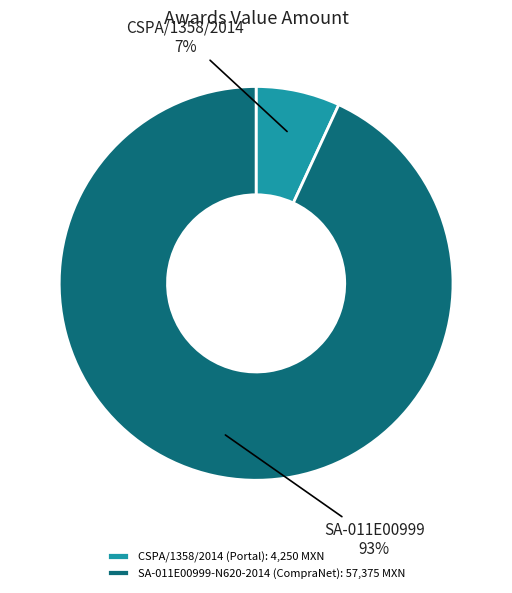

To the nearest percent, what is the average slice percentage?

50%